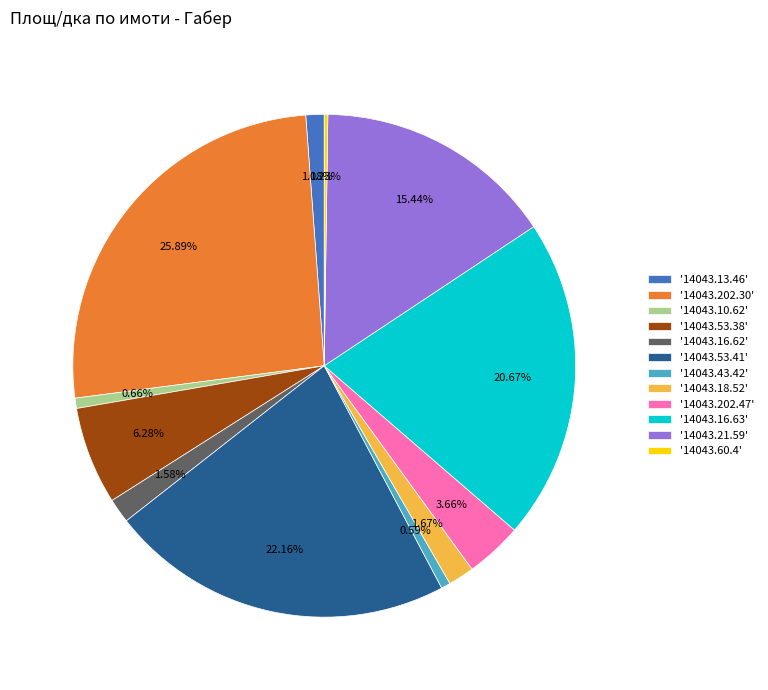

Which has a higher value, '14043.18.52' or '14043.10.62'?

'14043.18.52'